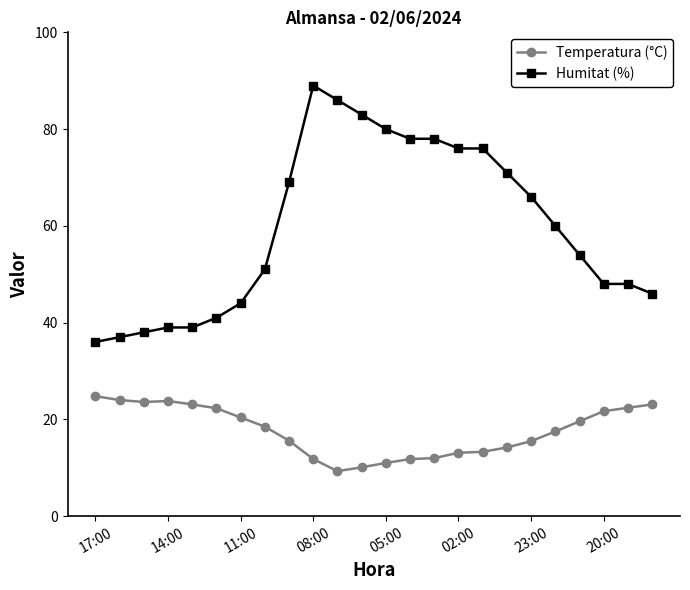

What is the minimum value for Temperatura (°C)?

9.3